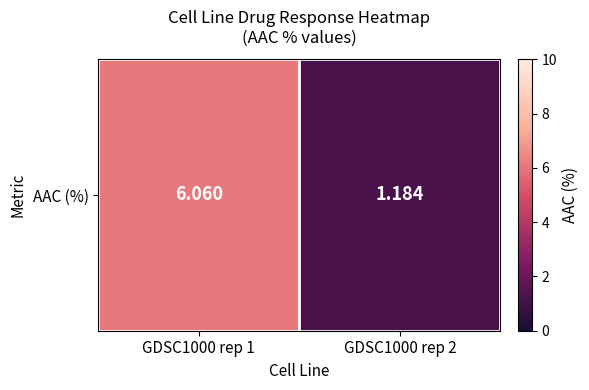

What is the change in value from GDSC1000 rep 1 to GDSC1000 rep 2?

-4.9